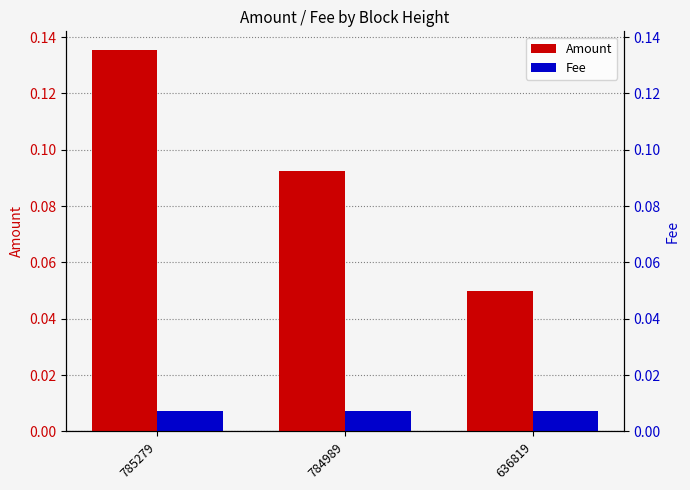

Reading left to right, transcribe all the data shown in this chart.

Amount: 0.1	0.1	0.1
Fee: 0.0	0.0	0.0